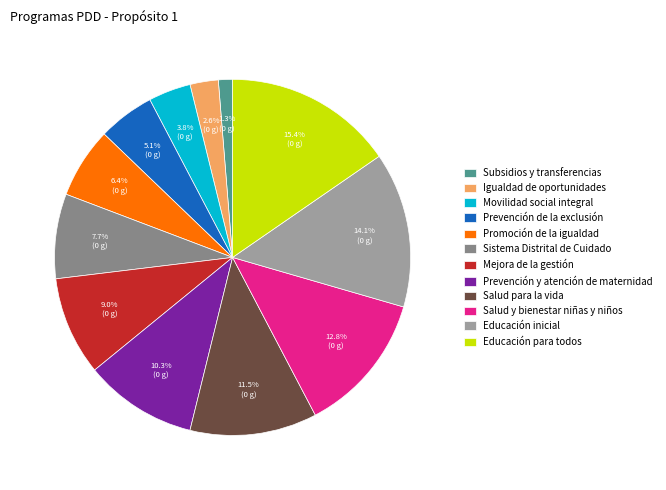

What is the ratio of the value at Promoción de la igualdad to the value at Educación inicial?

0.5